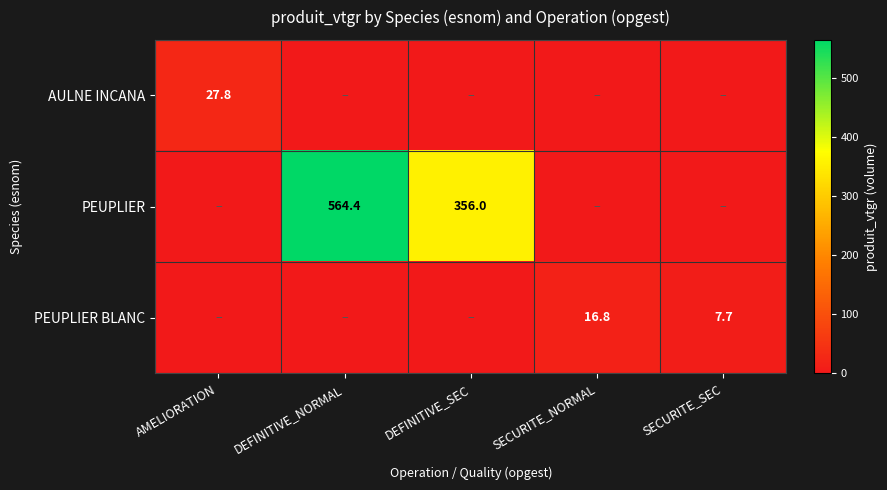

Which label corresponds to the largest value in the chart?

DEFINITIVE_NORMAL